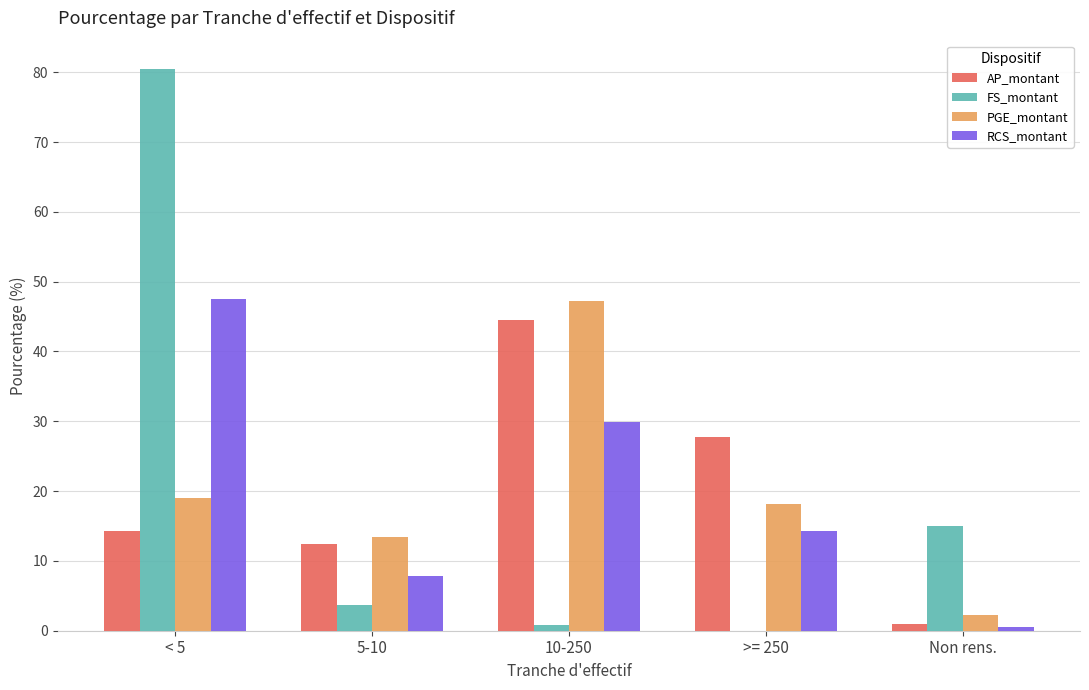

What is the greatest value displayed?

80.5